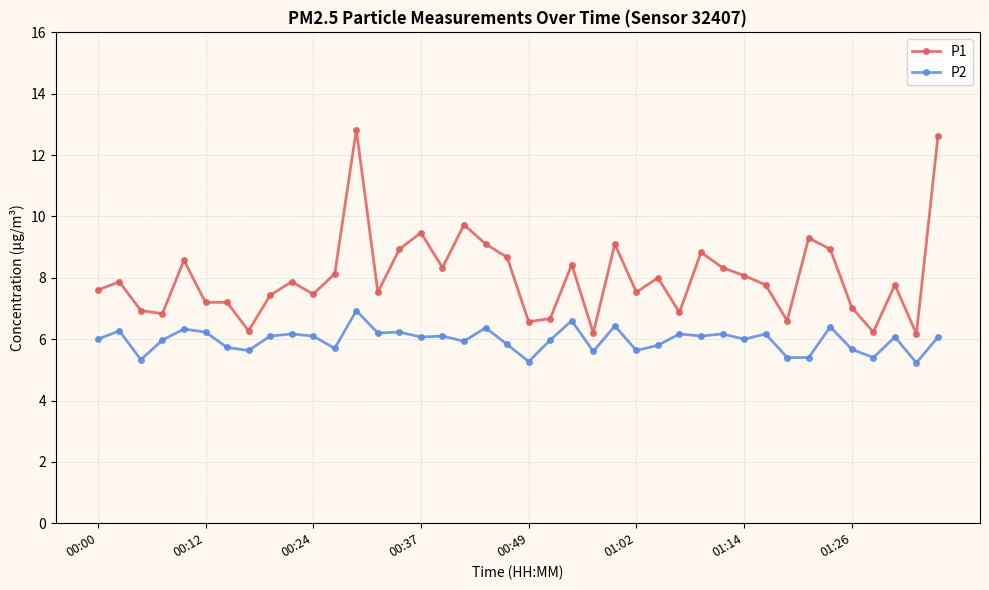

How many distinct data groups are displayed?

2